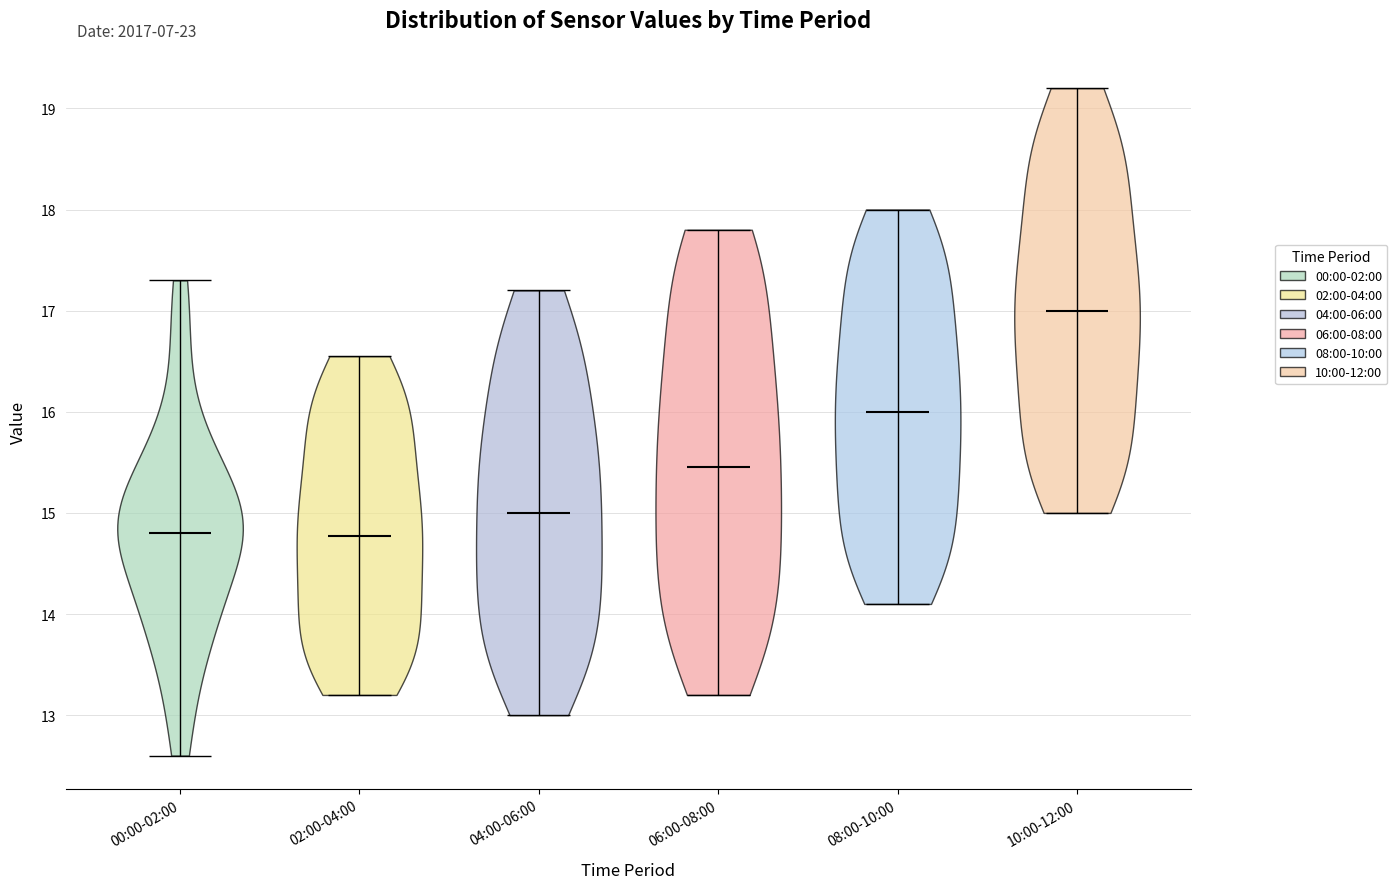

Reading left to right, read every violin against the y-axis: where its median line is, and the lowest and highest points it reaches. The values are not printed on the chart, so give them approximately, as read against the axis.

00:00-02:00: median line 14.8, lowest point 12.6, highest point 17.3
02:00-04:00: median line 14.8, lowest point 13.2, highest point 16.6
04:00-06:00: median line 15.0, lowest point 13.0, highest point 17.2
06:00-08:00: median line 15.5, lowest point 13.2, highest point 17.8
08:00-10:00: median line 16.0, lowest point 14.1, highest point 18.0
10:00-12:00: median line 17.0, lowest point 15.0, highest point 19.2